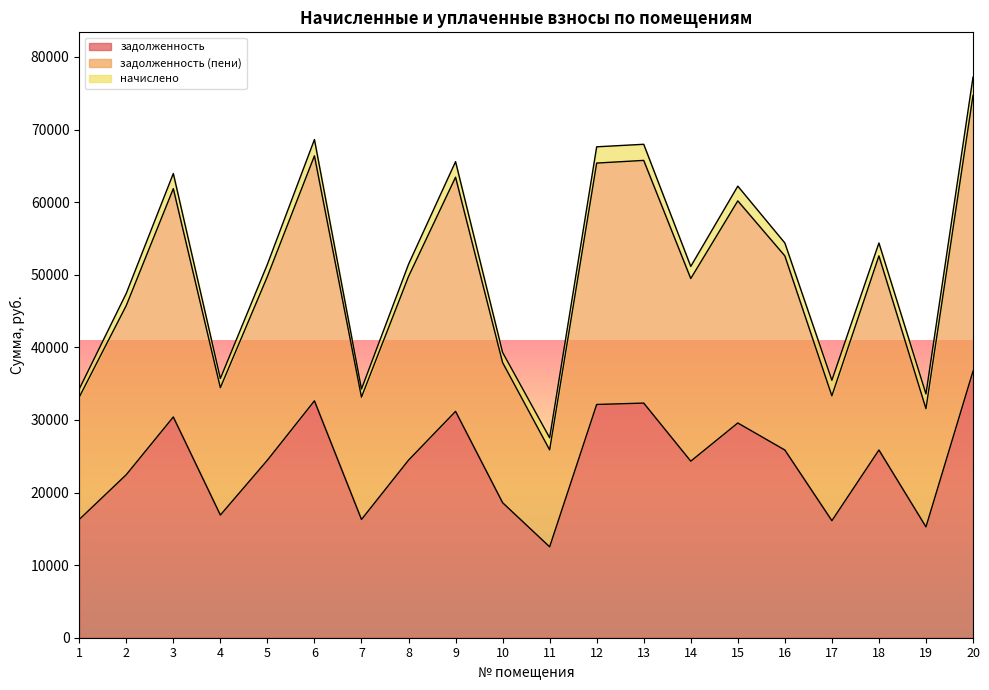

What is the lowest value of the задолженность series?

12520.2